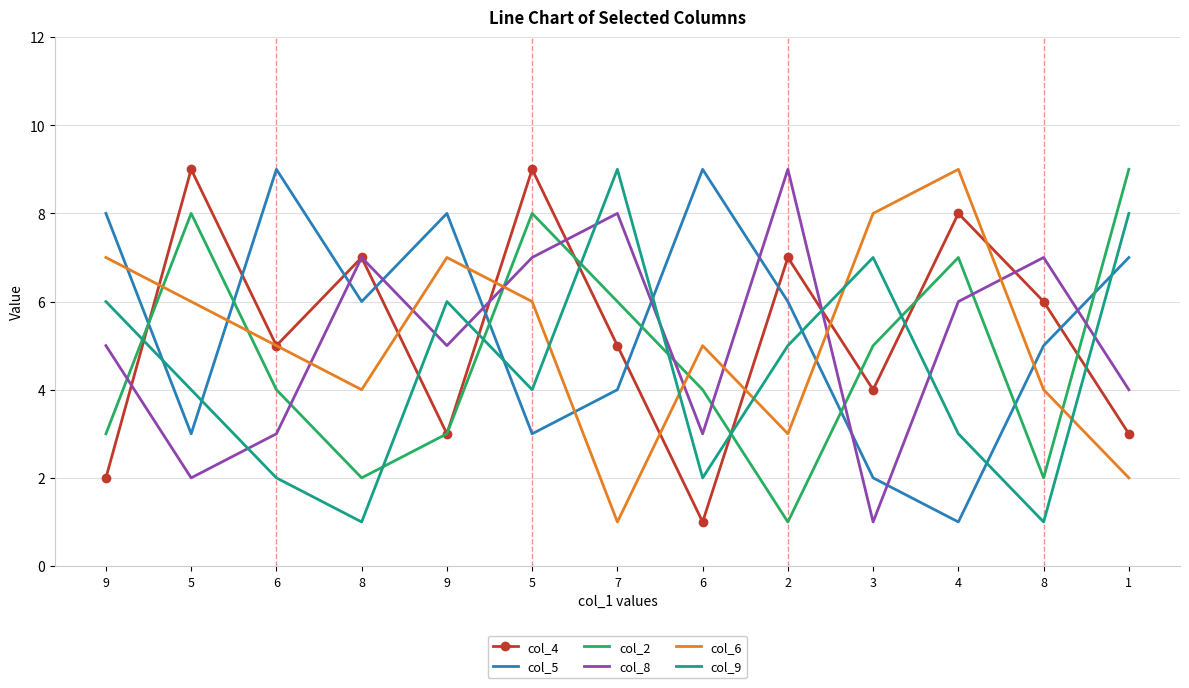

How many categories are shown in the chart?

13